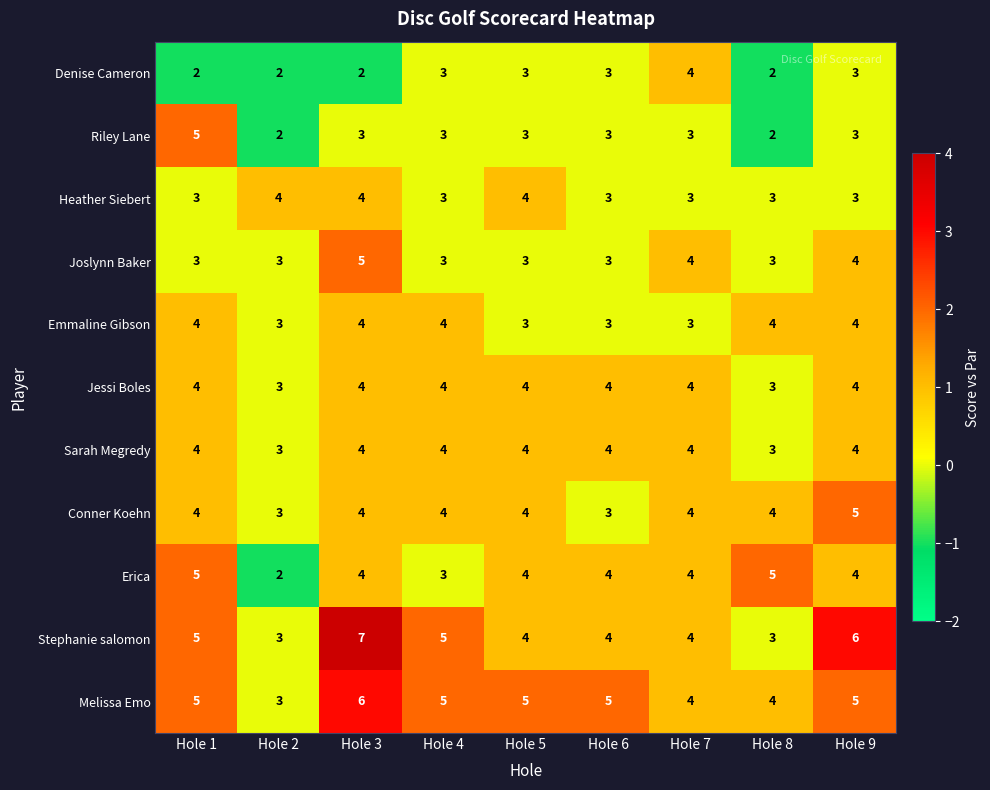

What is the total value across all series at Hole 3?

47